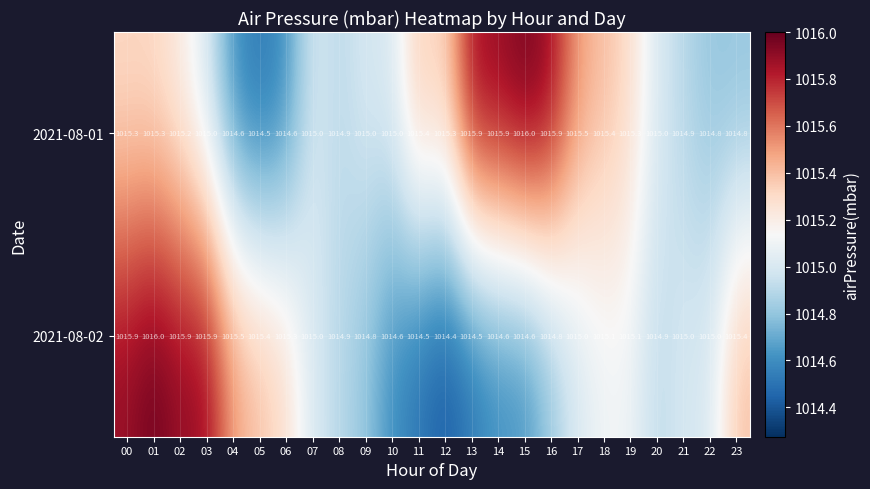

How many distinct data groups are displayed?

2